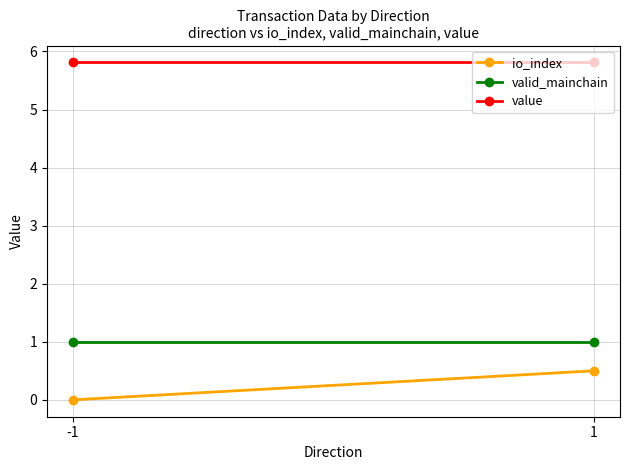

The io_index series shows -0.3 at -1. True or false?

False